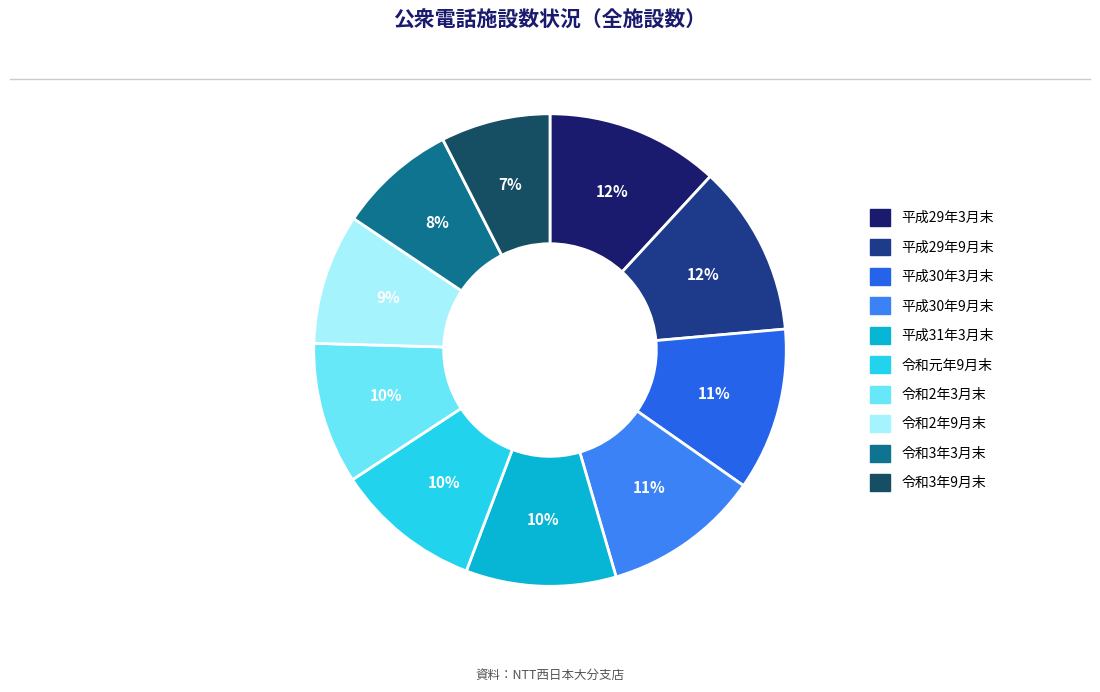

The 令和2年3月末 slice represents 1% of the pie. True or false?

False